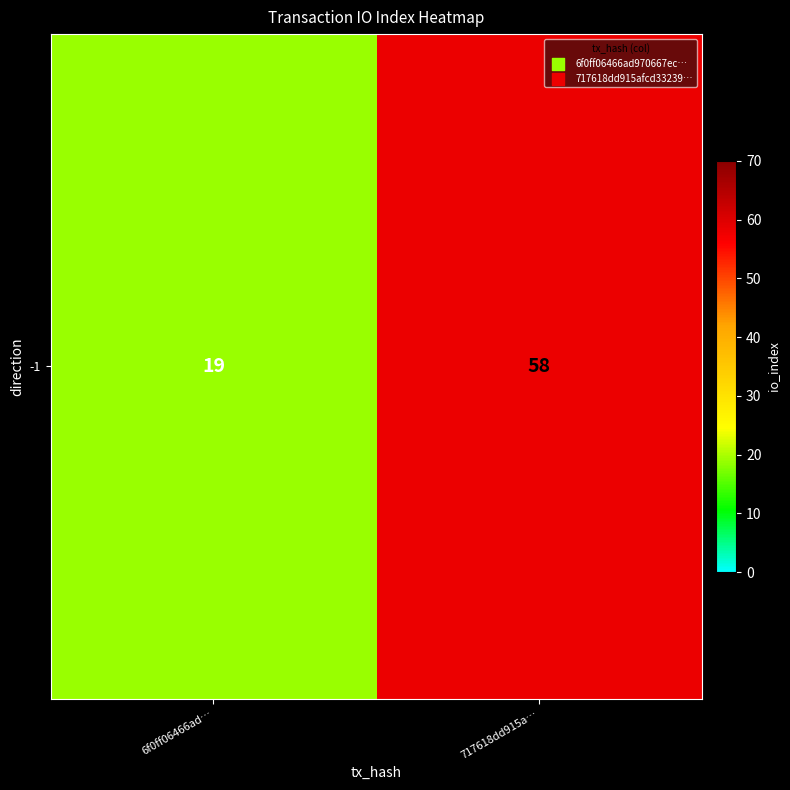

Rank the categories by value from lowest to highest.

6f0ff06466ad…, 717618dd915a…